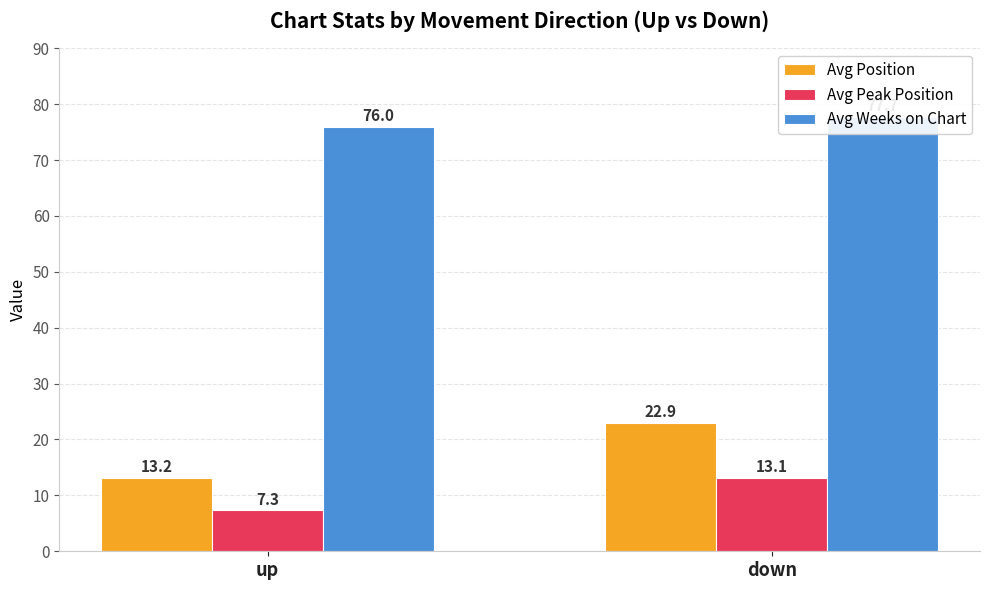

List the labels in order of Avg Peak Position value, largest first.

down, up